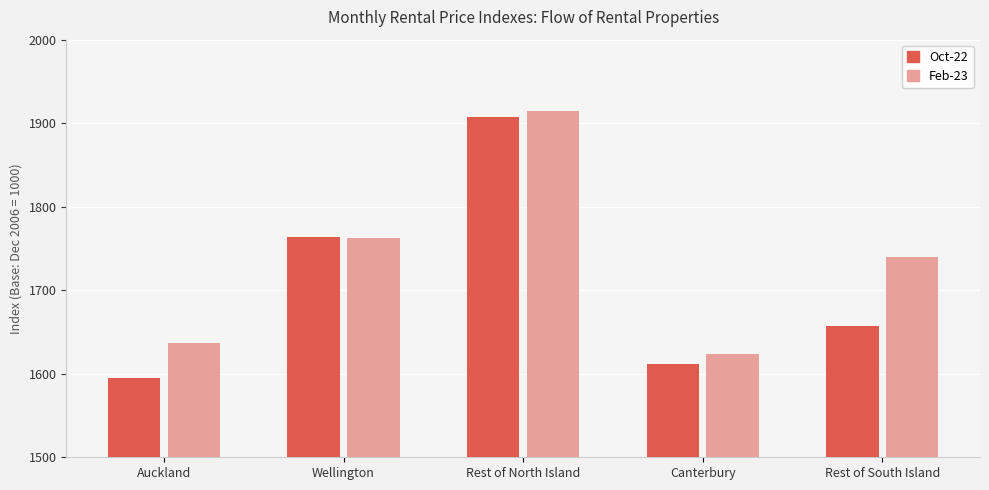

Are the bars grouped side by side (vs. stacked)?

Yes